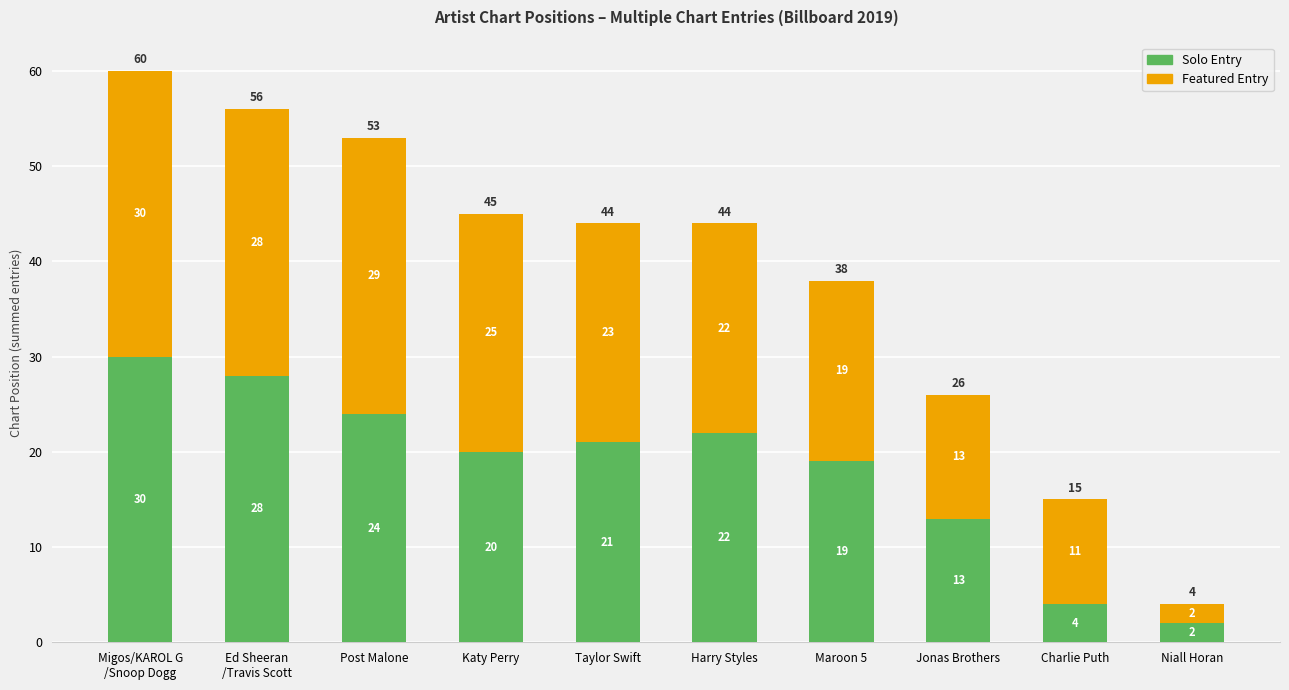

What are all the series names shown in the legend?

Solo Entry, Featured Entry